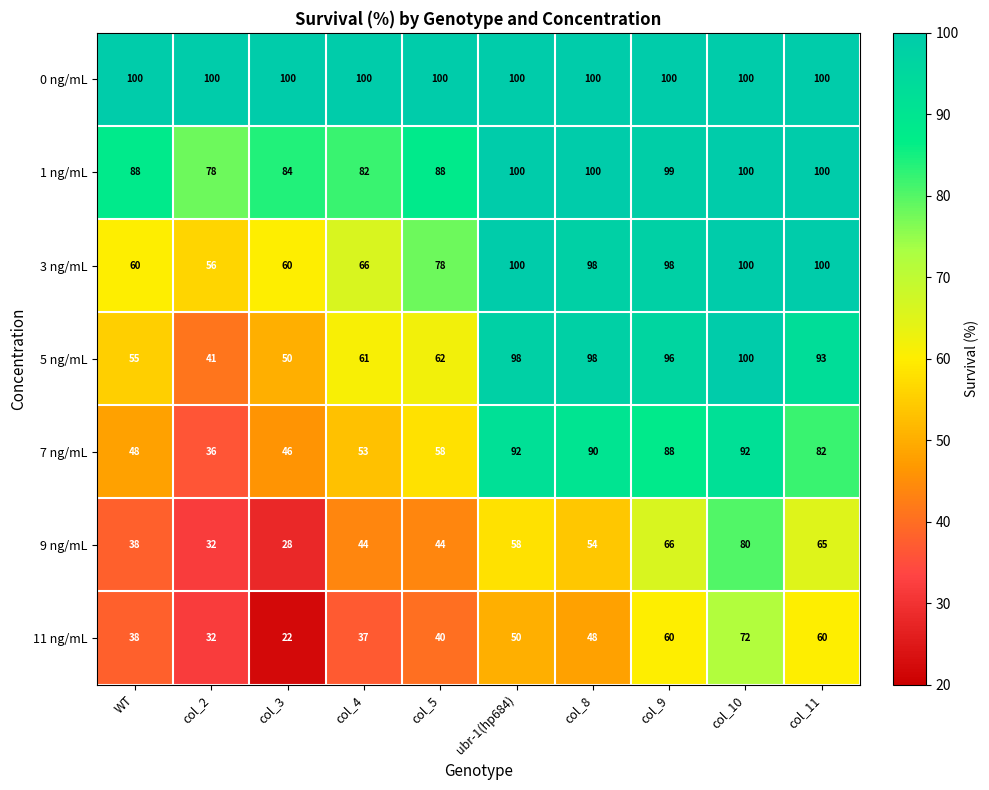

What is the average value of the 9 ng/mL series?

51